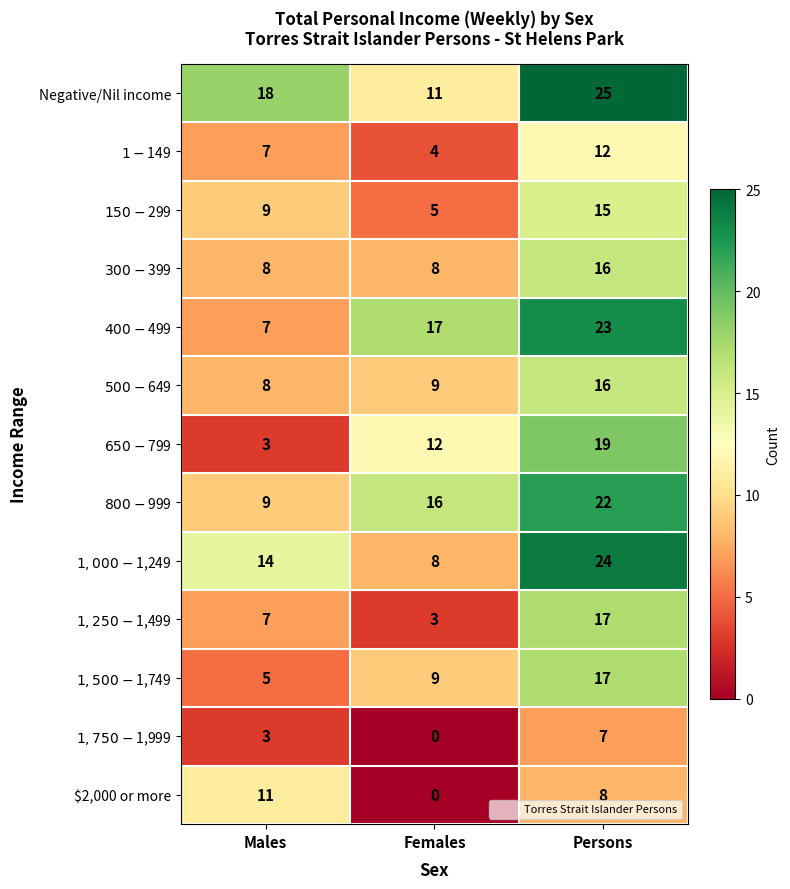

List the labels in order of $2,000 or more value, largest first.

Males, Persons, Females